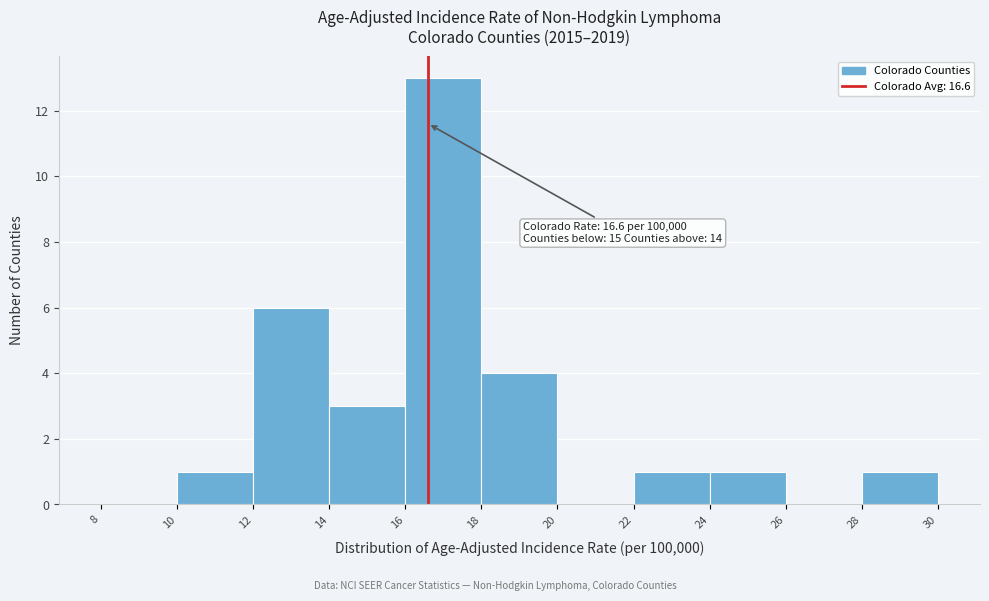

Over which range of the x-axis is the bar tallest?

16 to 18